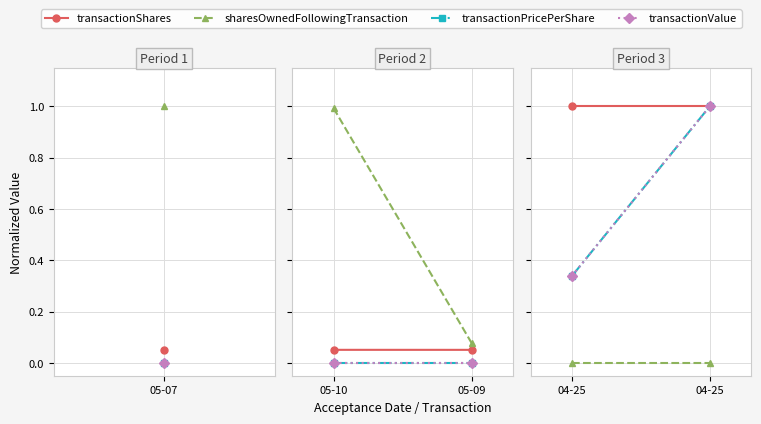

What are all the series names shown in the legend?

transactionShares, sharesOwnedFollowingTransaction, transactionPricePerShare, transactionValue